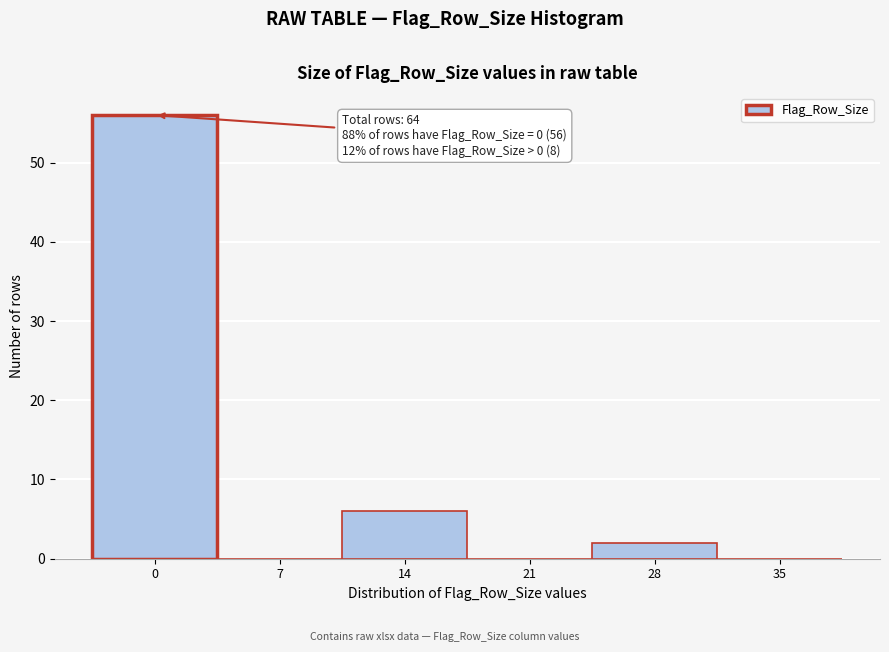

Reading left to right, transcribe all the data shown in this chart.

0=56	7=0	14=6	21=0	28=2	35=0